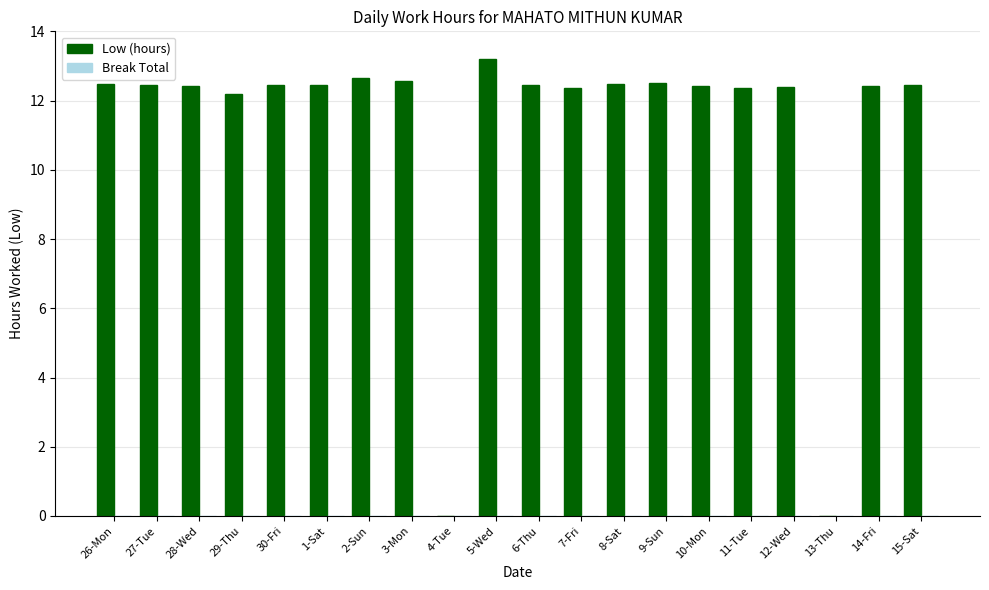

At which label does the data first exceed 12?

26-Mon